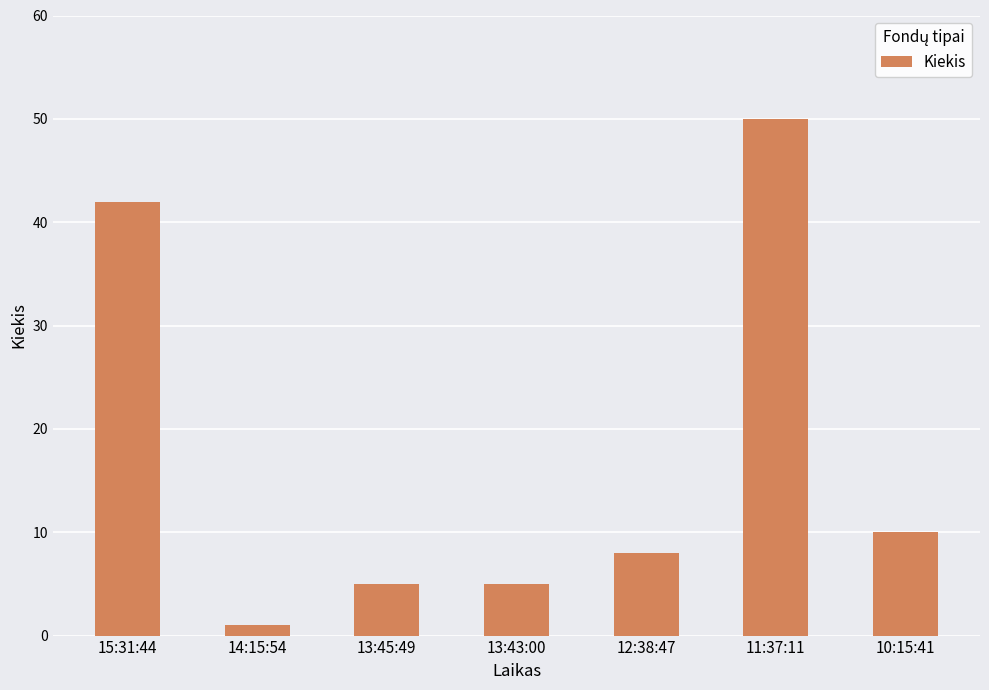

What is the difference between the second highest and minimum values?

41